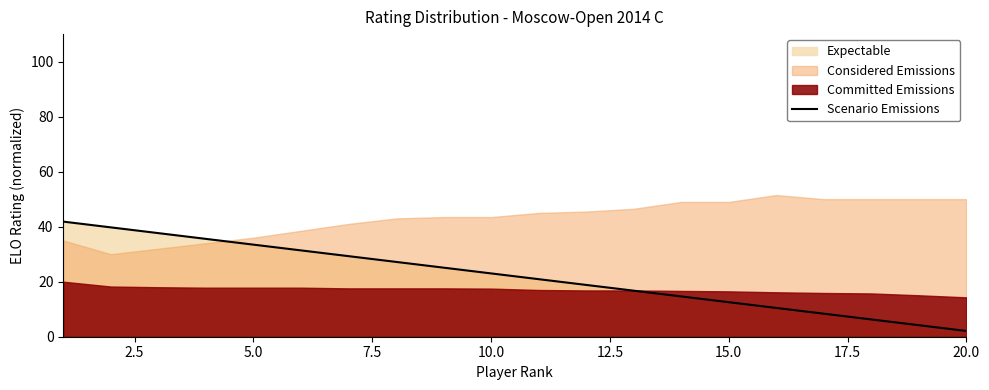

What is the difference between the maximum and minimum values?

39.7